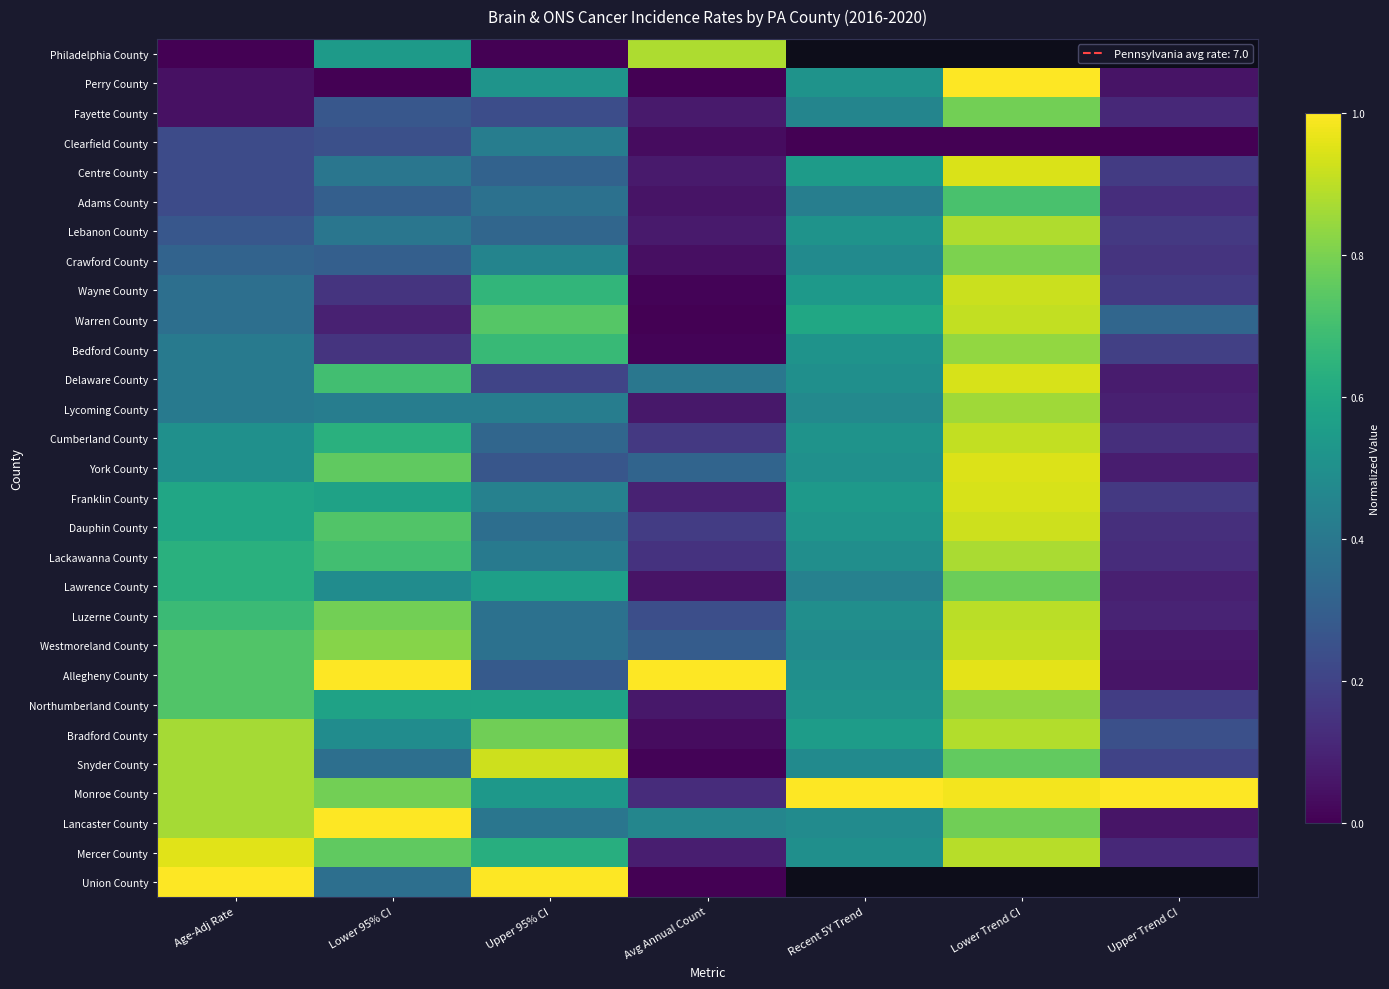

At how many categories does at least one series exceed 0?

7